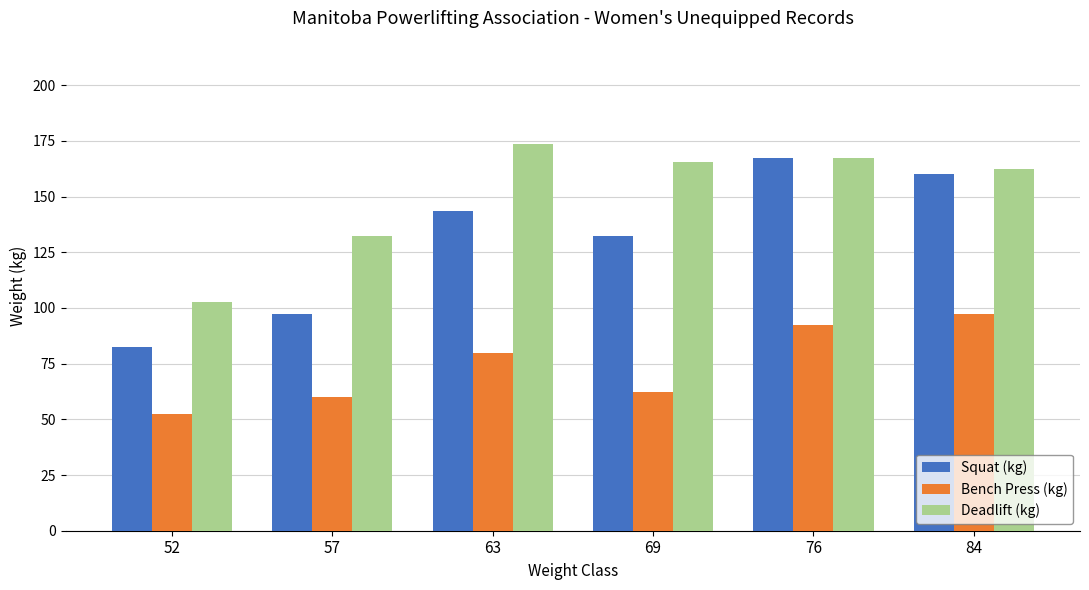

What is the difference between the Squat (kg) values at 84 and 57?

62.5